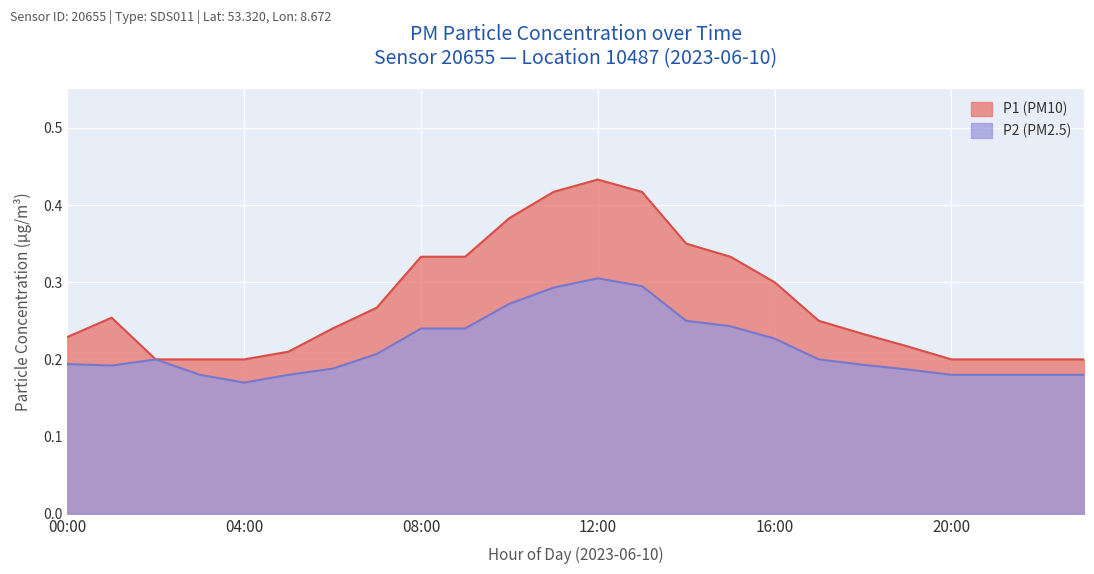

Which label corresponds to the largest value in the chart?

12:00